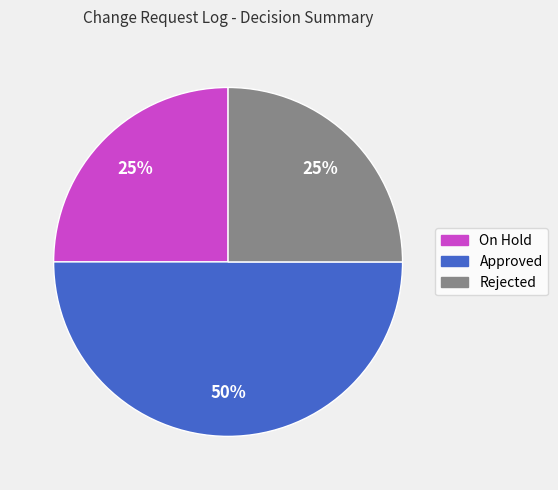

Count the number of slices in the pie.

3